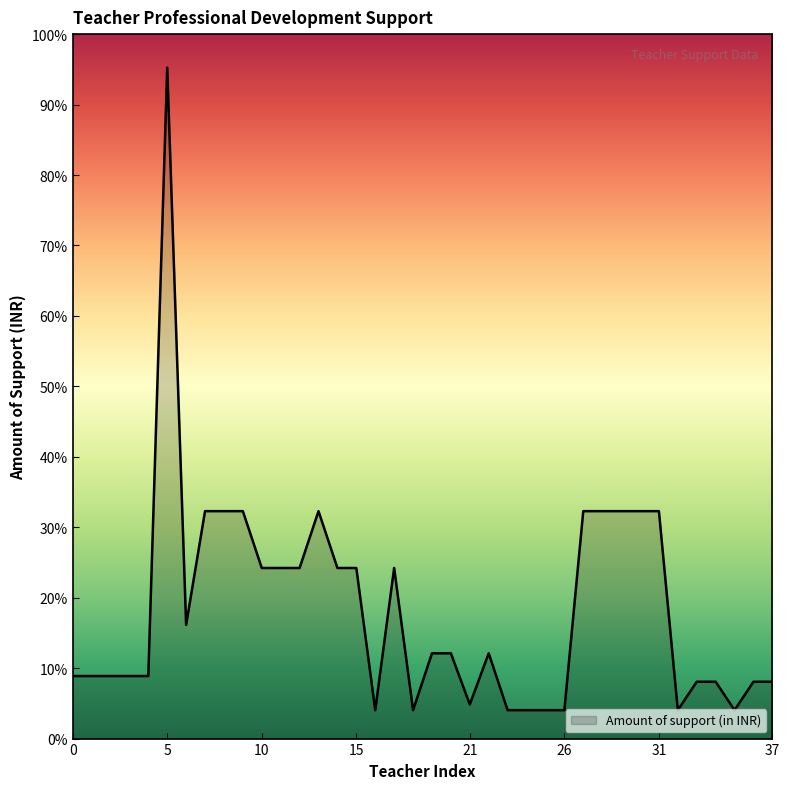

Reading left to right, what are all the values shown in this chart?

550	550	550	550	550	5900	1000	2000	2000	2000	1500	1500	1500	2000	1500	1500	250	1500	250	750	750	300	750	250	250	250	250	2000	2000	2000	2000	2000	250	500	500	250	500	500